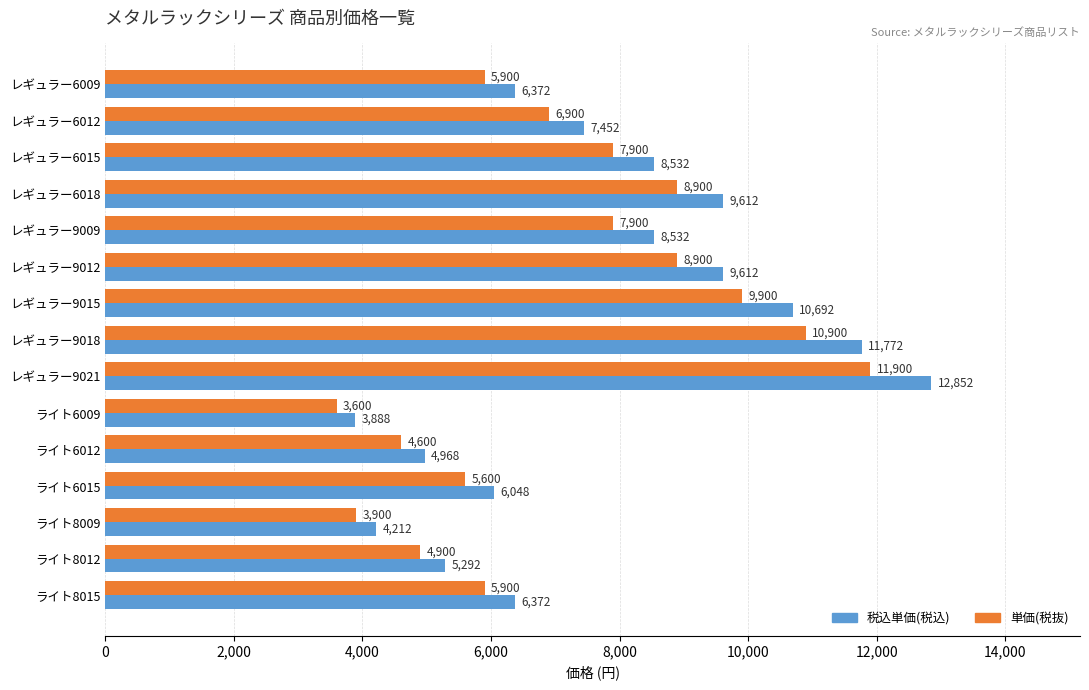

True or false: 単価(税抜) has a value of 6377 at ライト6012.

False